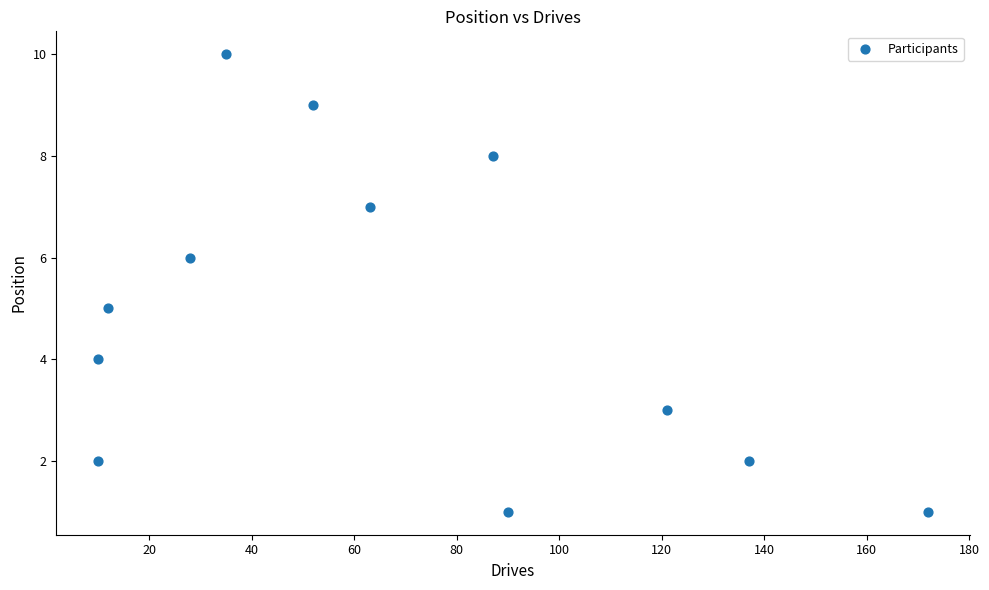

What is the average X value?

68